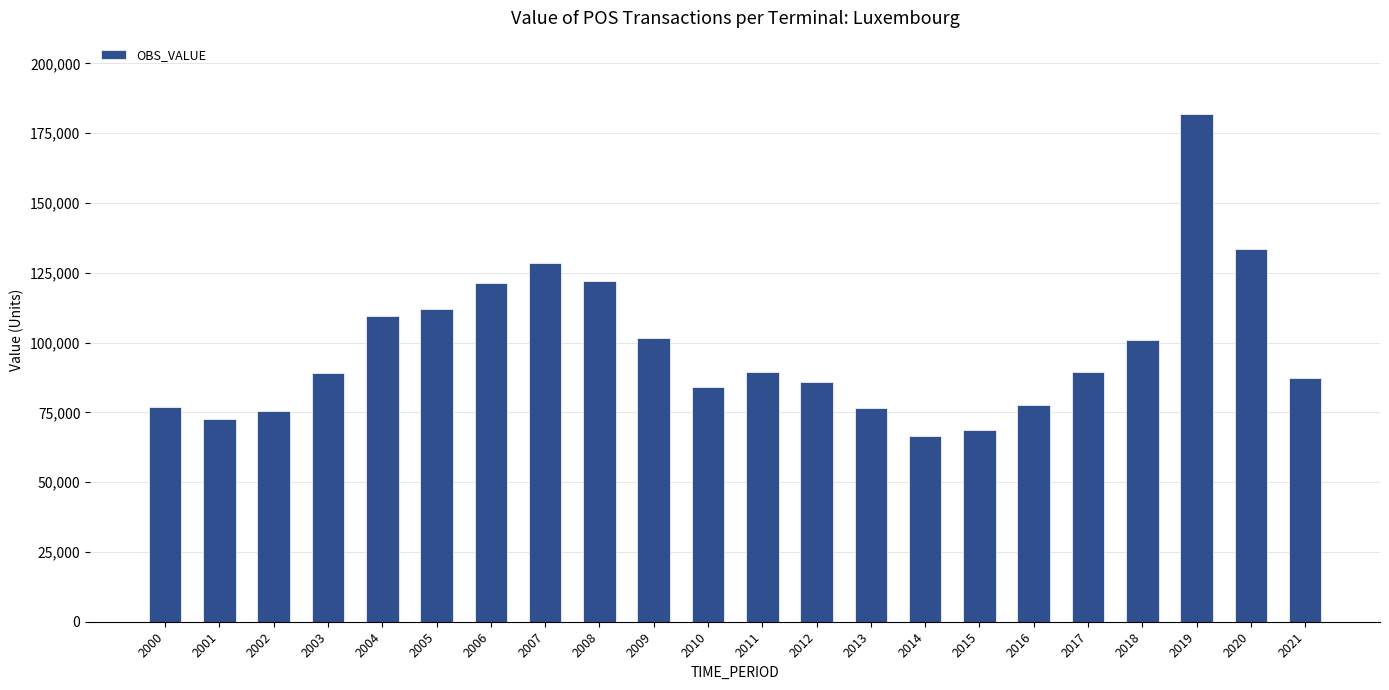

How many data points are above 89451?

11